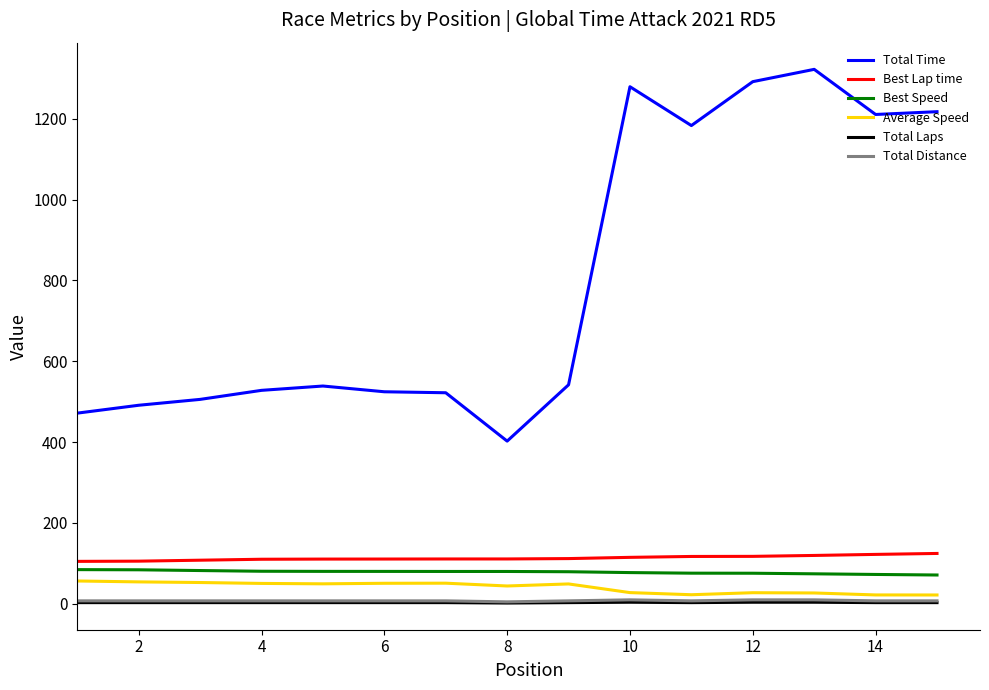

How many lines are shown in the chart?

6